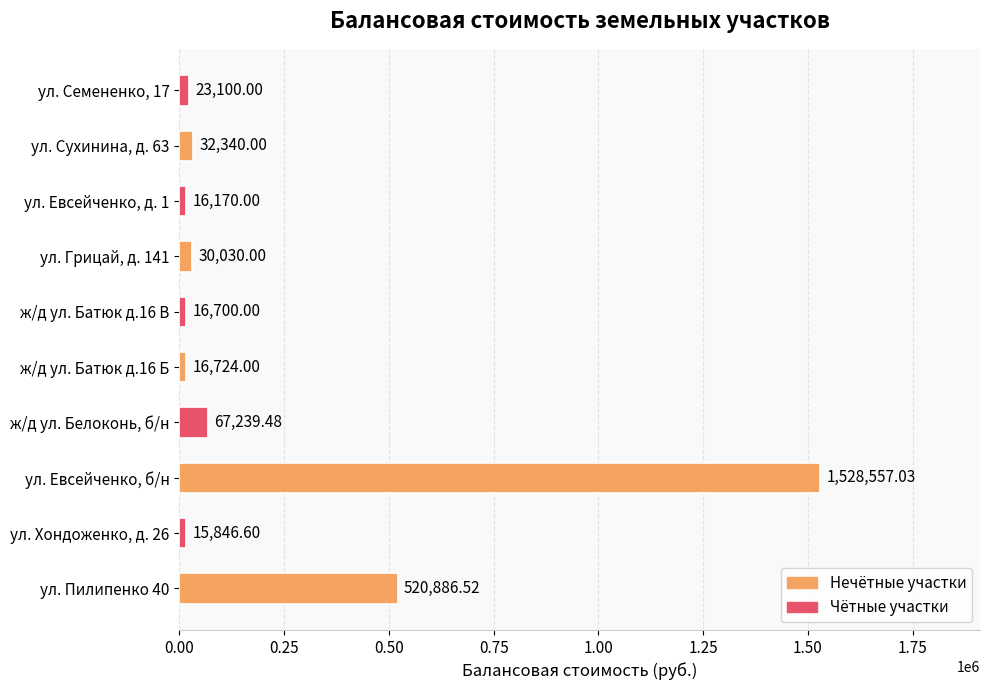

What is the difference between the maximum and second lowest values?

1512387.0